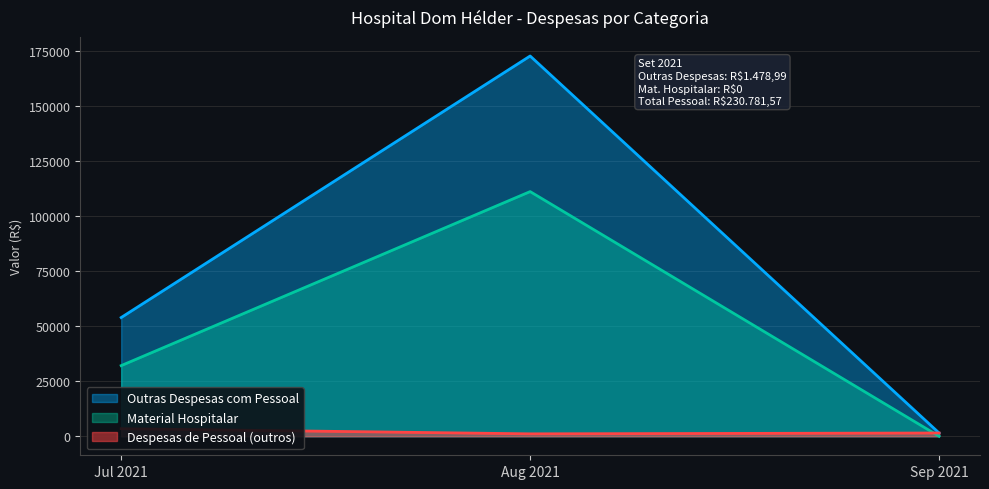

The value of Material Hospitalar at Jul 2021 is 32097.5. True or false?

True